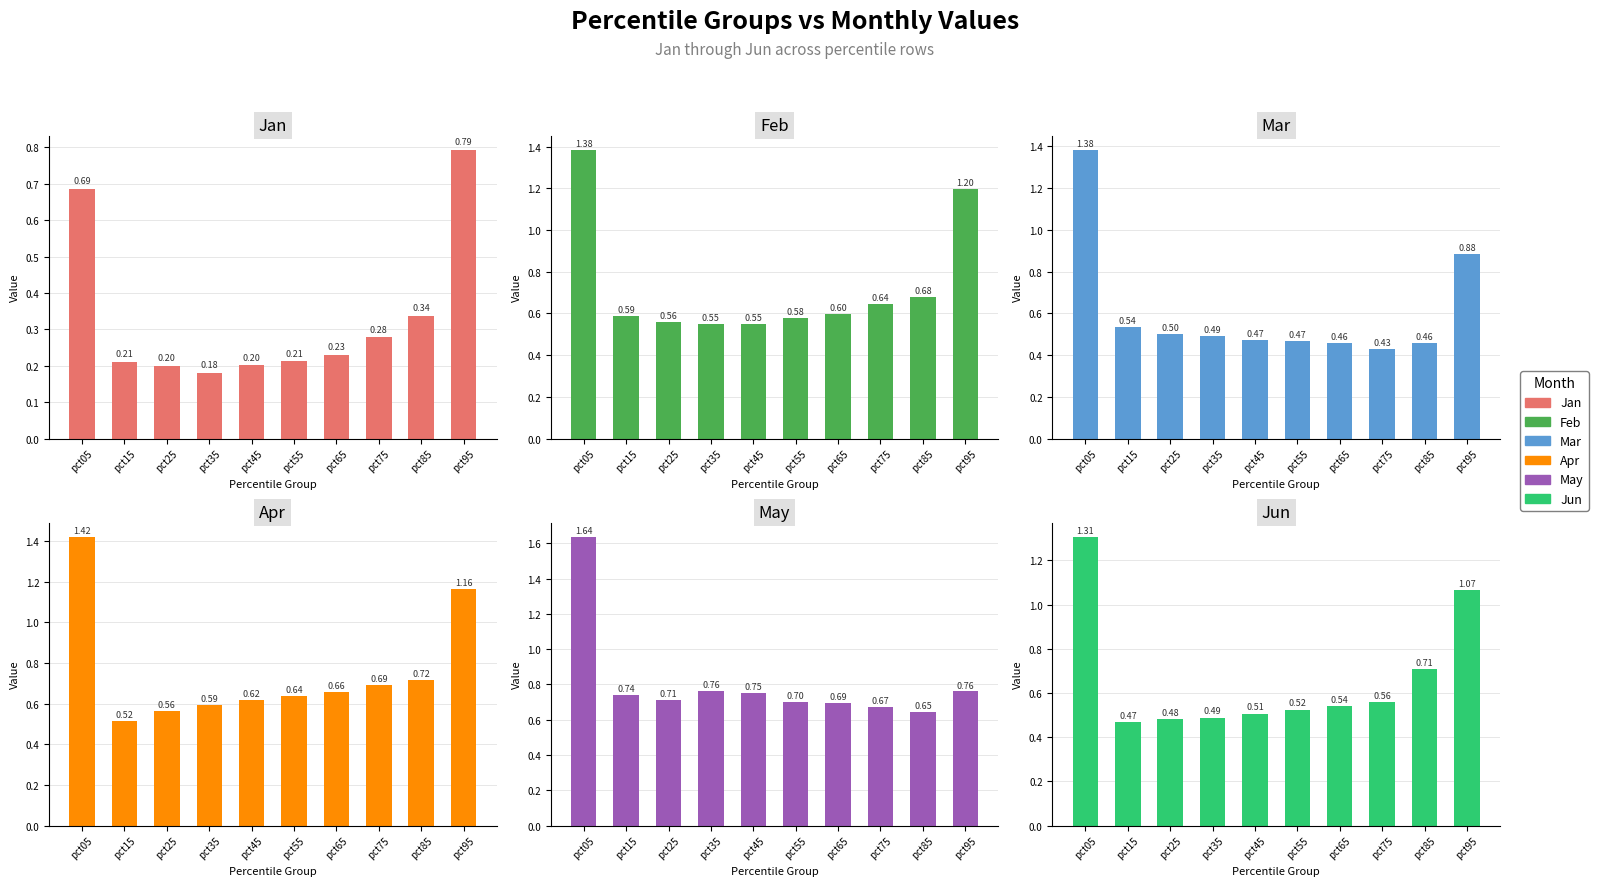

Count the Jan values in the range 0 to 1.

10